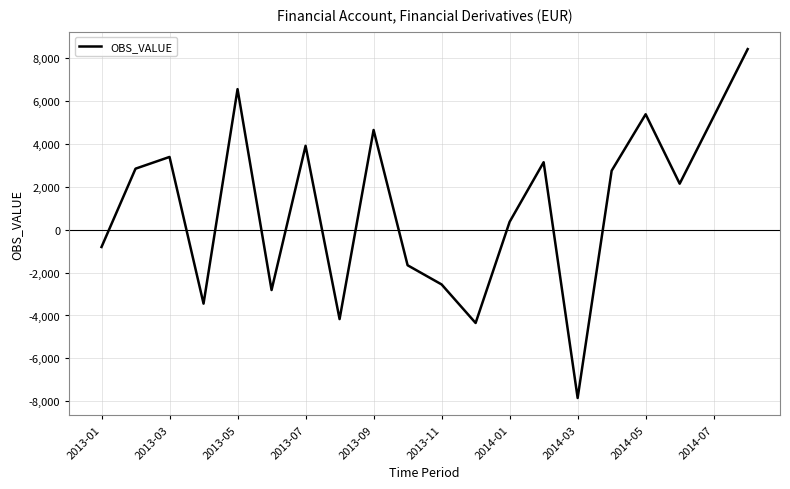

What is the difference between the maximum and minimum values?

16265.7